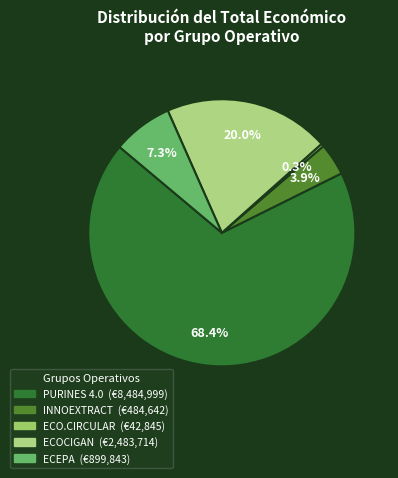

Is it true that ECEPA is 7% of the pie?

True